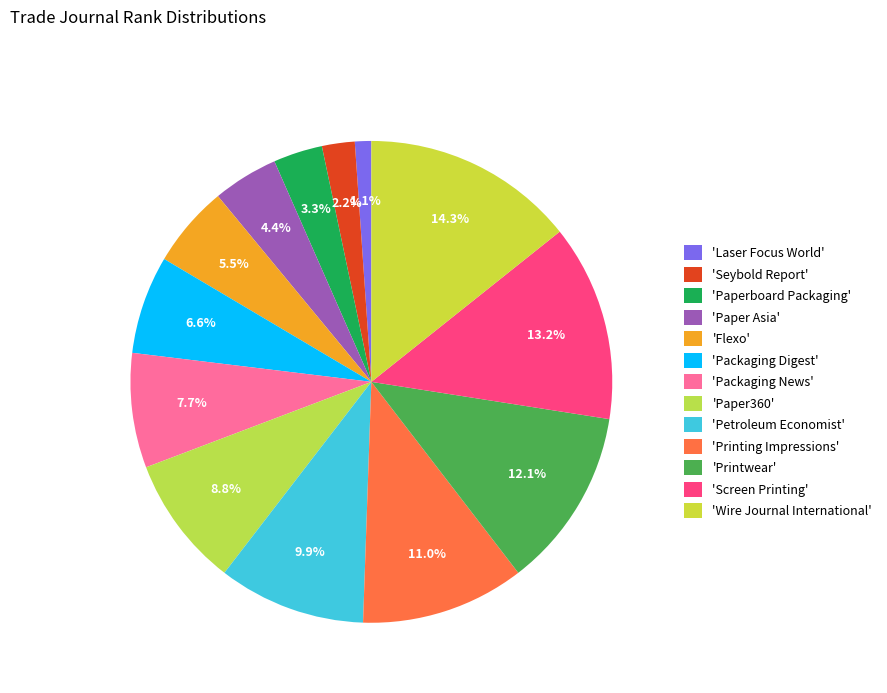

To the nearest percent, what is the difference between the largest and smallest slice percentages?

13%